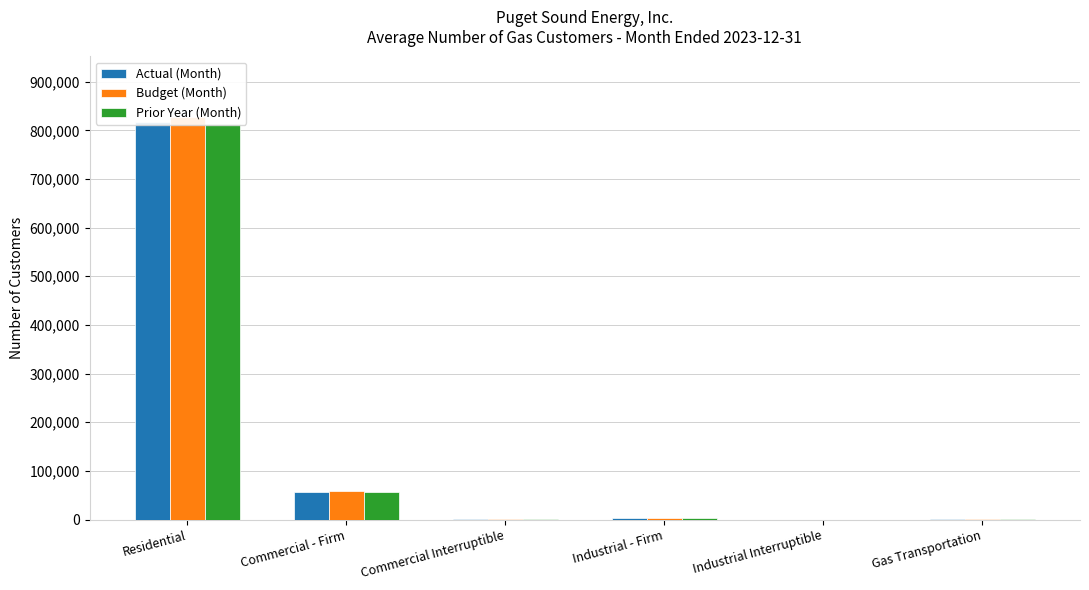

What value does the Prior Year (Month) series have at Gas Transportation?

203